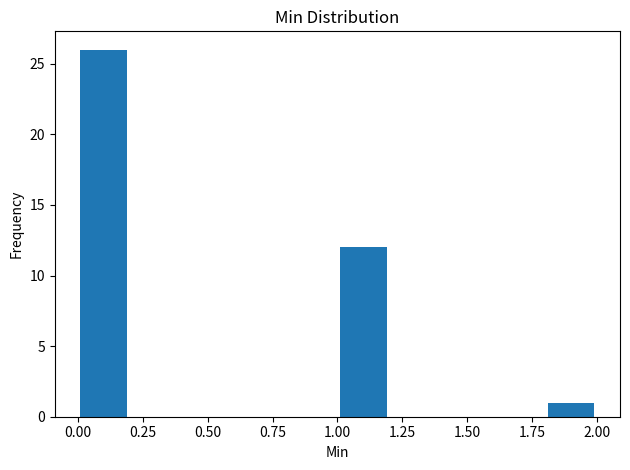

How tall is the bar that spans 1.8 to 2.0 on the x-axis? The values are not printed on the chart, so give them approximately, as read against the axis.

1